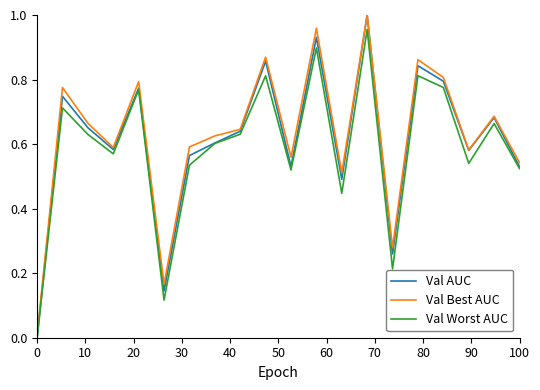

Which series has the widest spread of values?

Val AUC